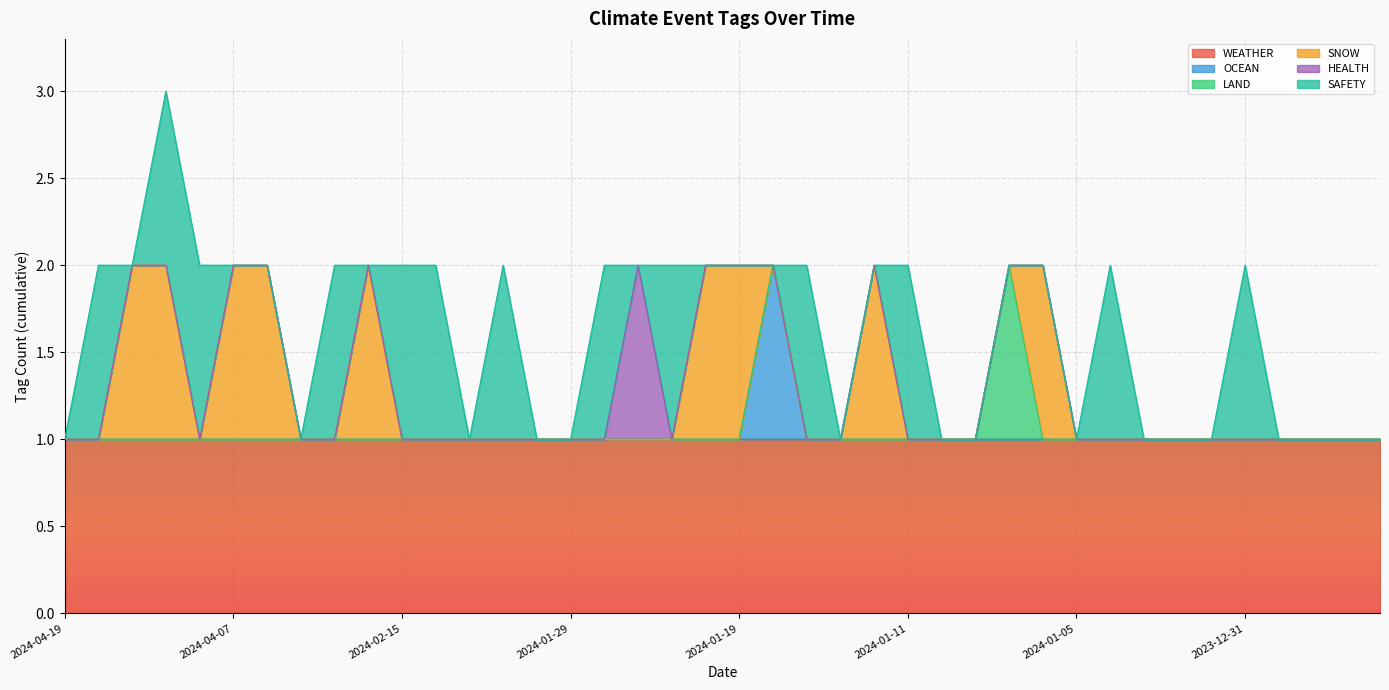

What are all the series names shown in the legend?

WEATHER, OCEAN, LAND, SNOW, HEALTH, SAFETY